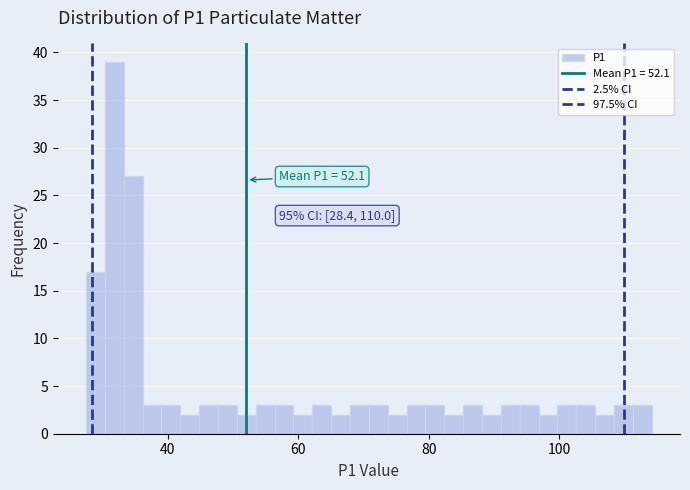

Read against the x-axis, roughly where is the centre of the tallest bar?

32